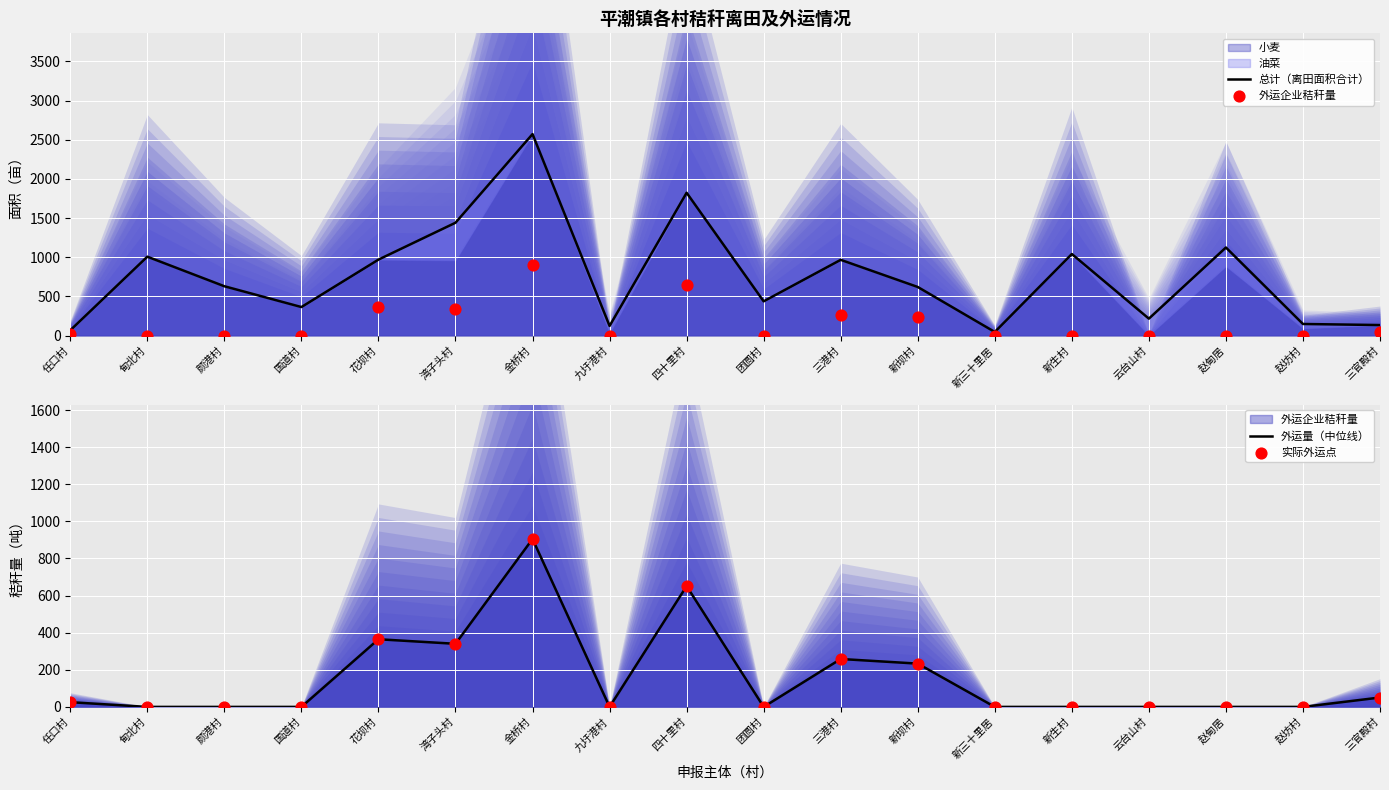

At how many categories does at least one series exceed 1736?

2